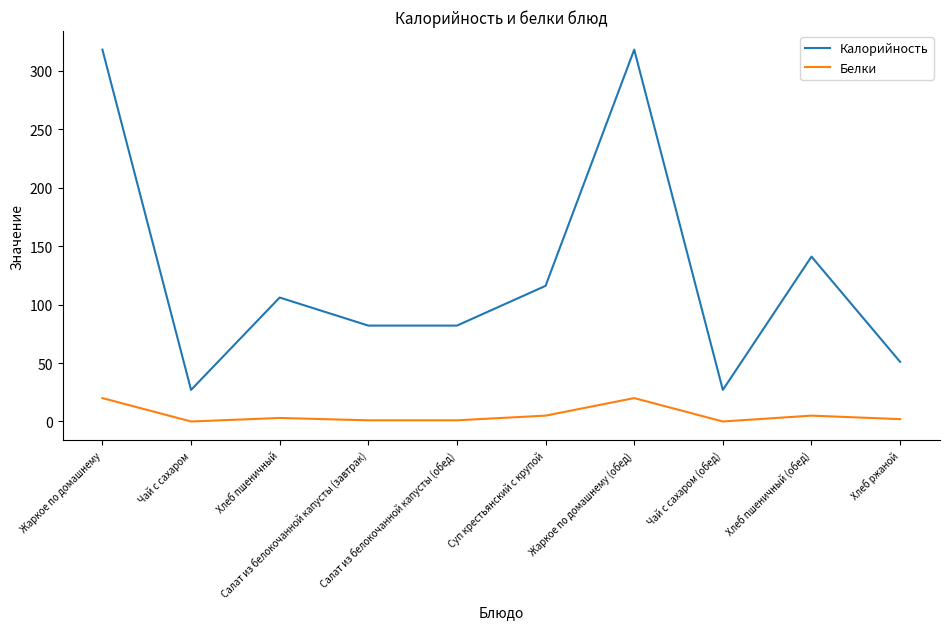

What is the difference between the maximum and minimum values in the Калорийность series?

291